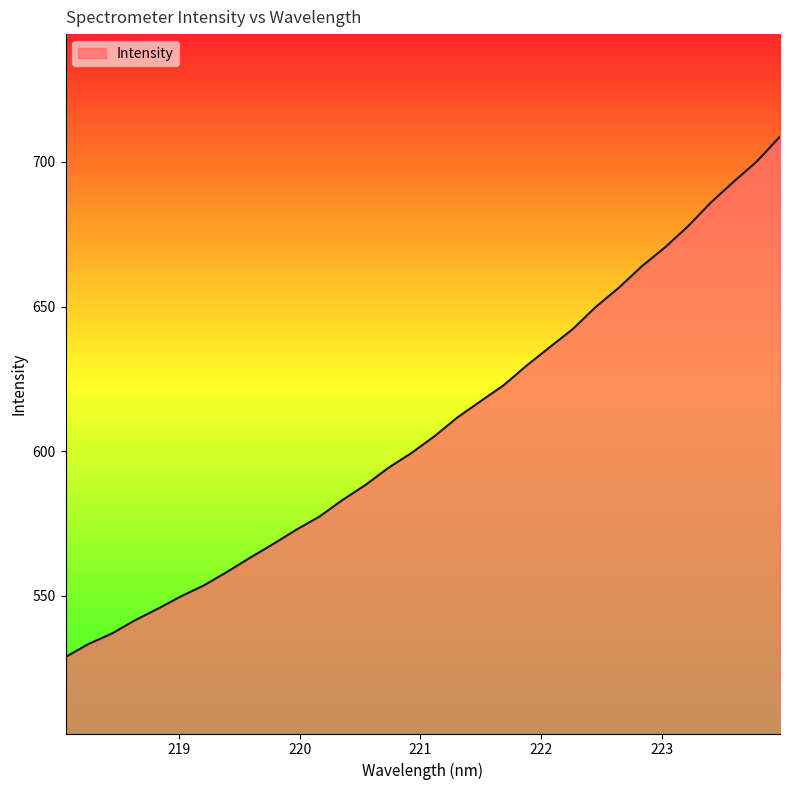

What is the maximum value shown in the chart?

708.8